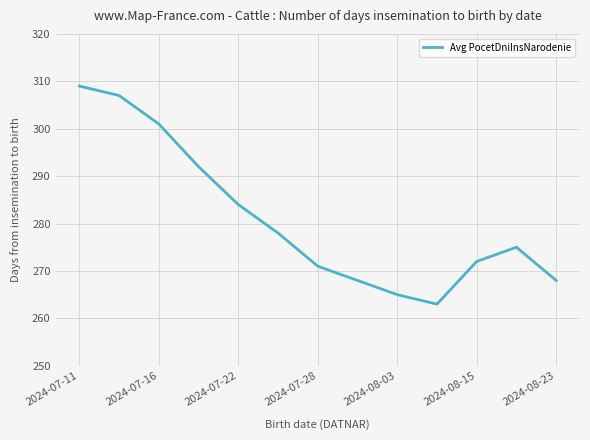

Does the chart have visible grid lines?

Yes